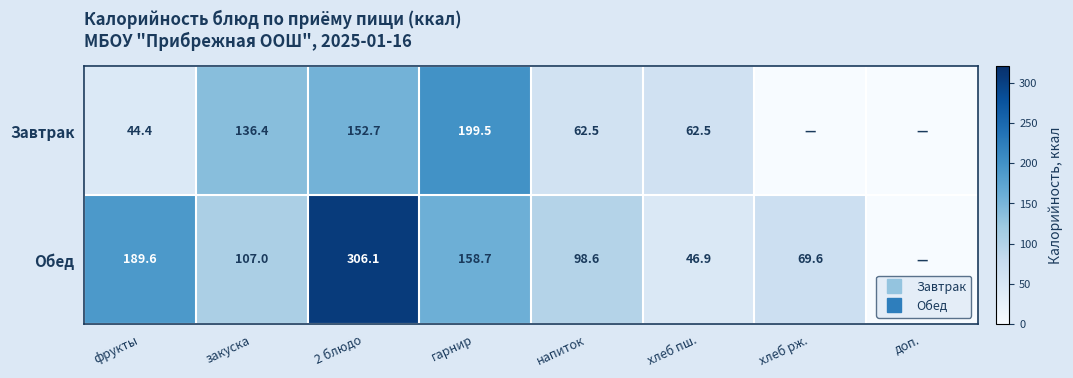

Is the value of Обед at хлеб пш. greater than the value of Завтрак at 2 блюдо?

No